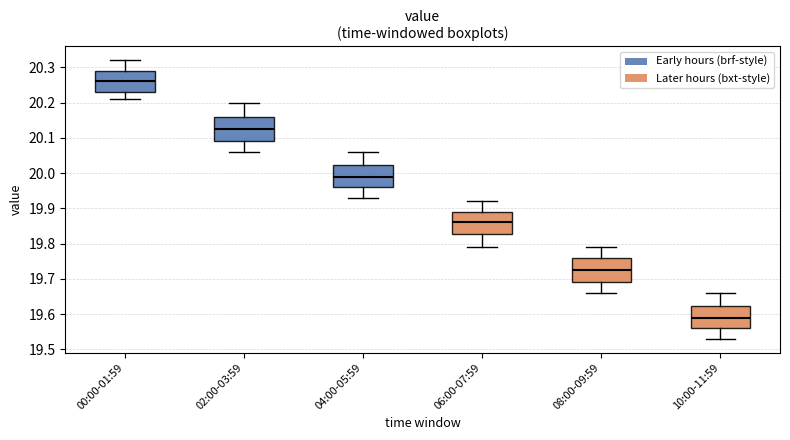

Which box's median line is the highest?

00:00-01:59